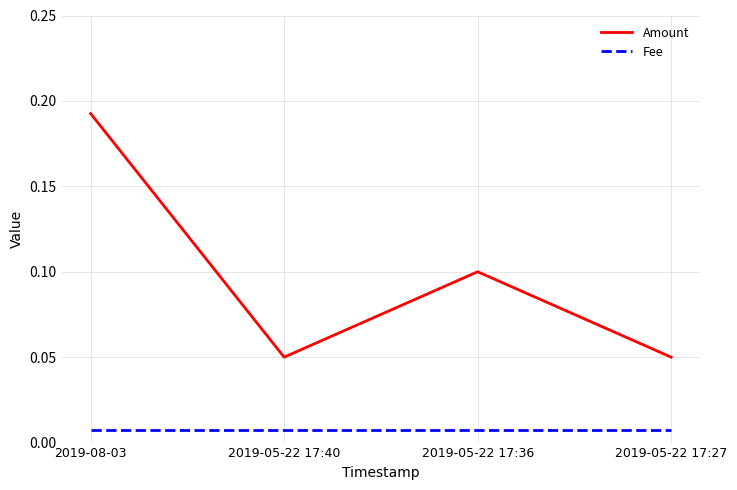

Which series has the largest range (max minus min)?

Amount